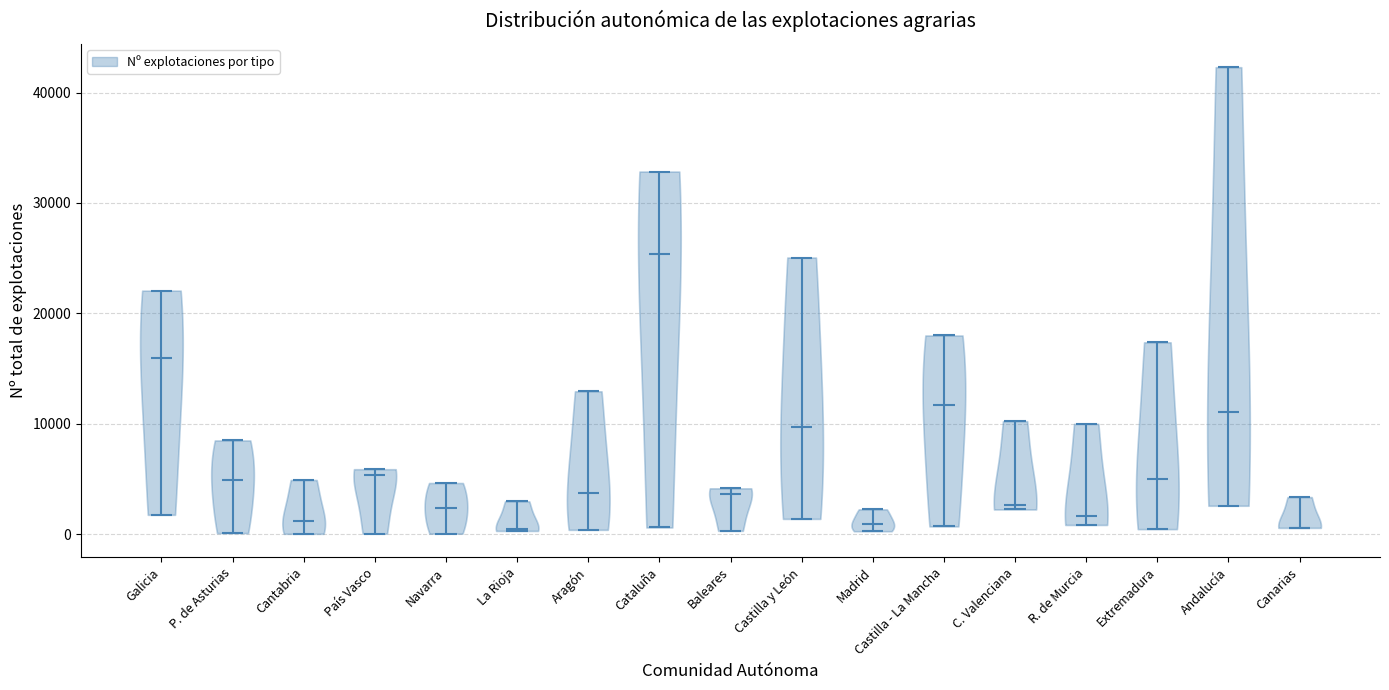

Reading left to right, read every violin against the y-axis: where its median line is, and the lowest and highest points it reaches. The values are not printed on the chart, so give them approximately, as read against the axis.

Galicia: median line 16000, lowest point 2000, highest point 22000
P. de Asturias: median line 5000, lowest point 0, highest point 8000
Cantabria: median line 1000, lowest point 0, highest point 5000
País Vasco: median line 5000, lowest point 0, highest point 6000
Navarra: median line 2000, lowest point 0, highest point 5000
La Rioja: median line 0, lowest point 0, highest point 3000
Aragón: median line 4000, lowest point 0, highest point 13000
Cataluña: median line 25000, lowest point 1000, highest point 33000
Baleares: median line 4000, lowest point 0, highest point 4000
Castilla y León: median line 10000, lowest point 1000, highest point 25000
Madrid: median line 1000, lowest point 0, highest point 2000
Castilla - La Mancha: median line 12000, lowest point 1000, highest point 18000
C. Valenciana: median line 3000, lowest point 2000, highest point 10000
R. de Murcia: median line 2000, lowest point 1000, highest point 10000
Extremadura: median line 5000, lowest point 0, highest point 17000
Andalucía: median line 11000, lowest point 3000, highest point 42000
Canarias: median line 1000, lowest point 1000, highest point 3000